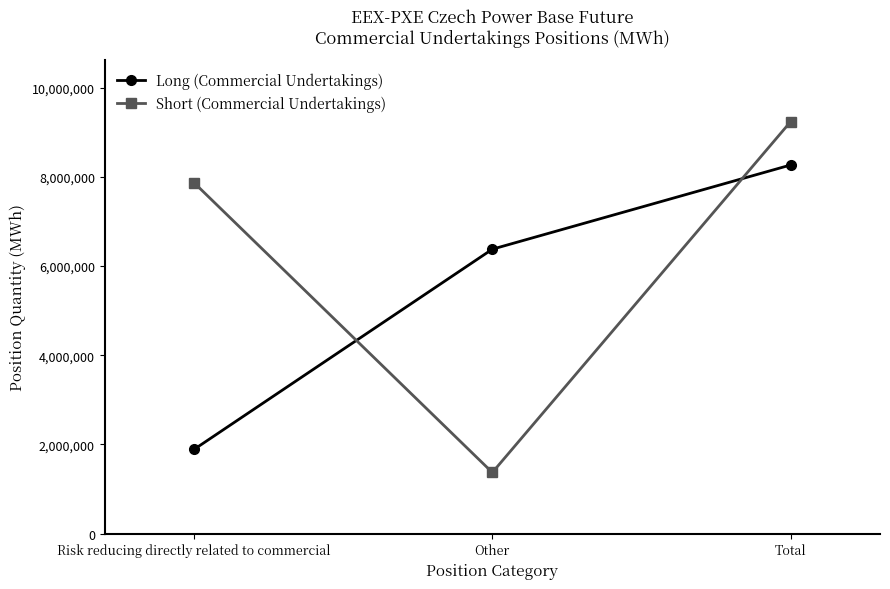

What is the difference between the highest and lowest values at Total?

970629